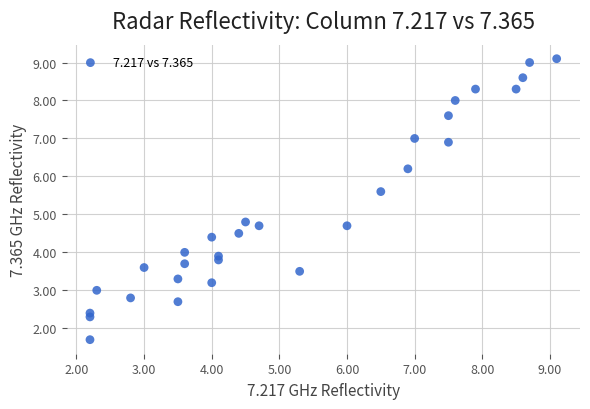

What is the range of Y values (max minus min)?

7.4